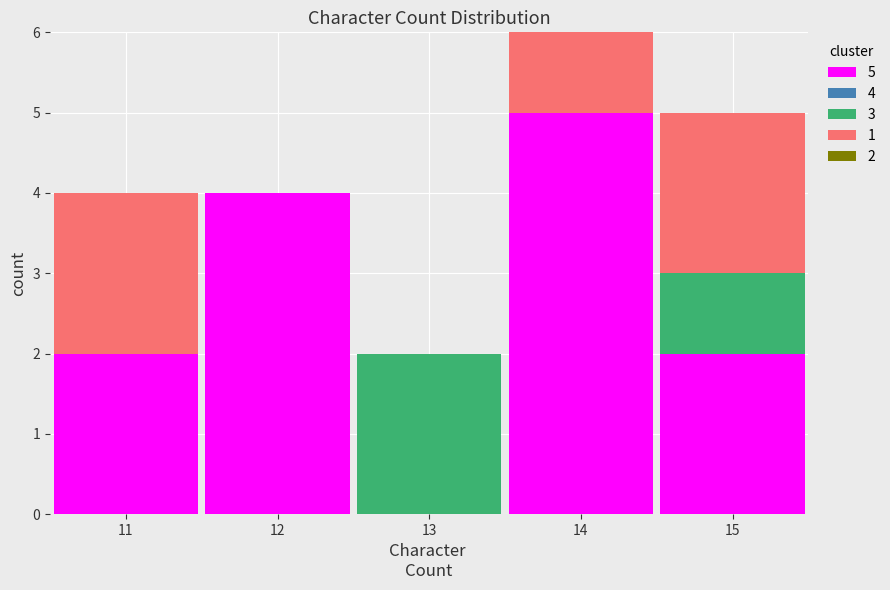

Which range on the x-axis has the tallest stacked bar (by total height)?

13.5 to 14.5